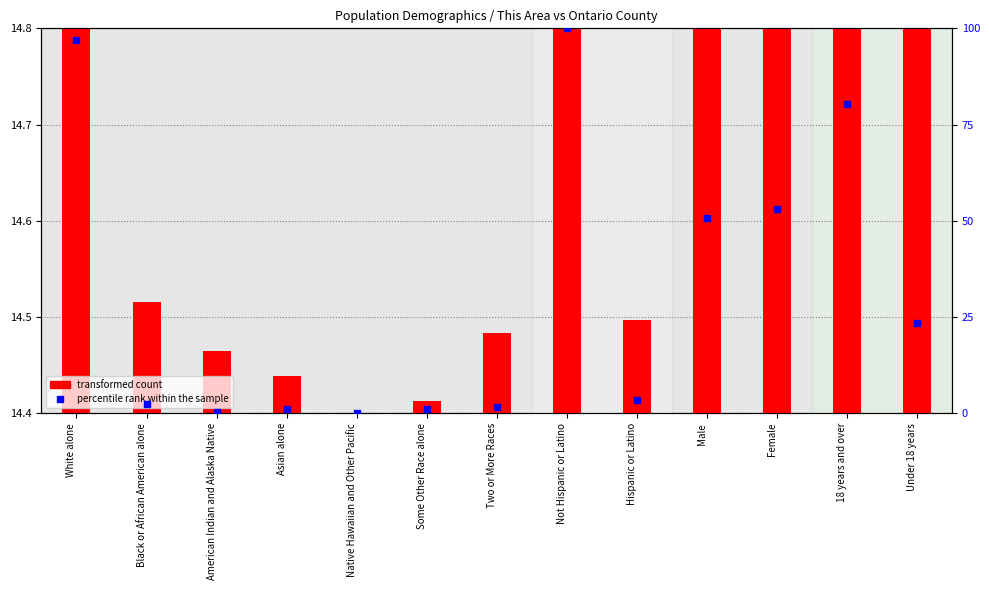

What is the sum of the percentile rank within the sample values at Not Hispanic or Latino and Black or African American alone?

102.3